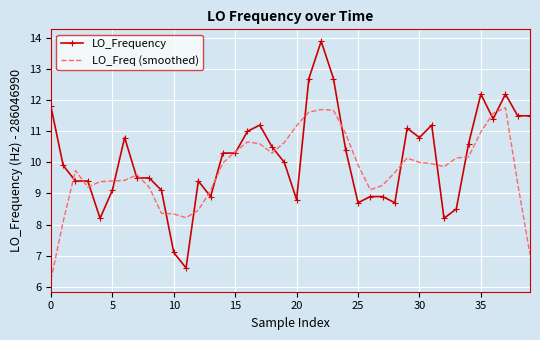

What are all the series names shown in the legend?

LO_Frequency, LO_Freq (smoothed)